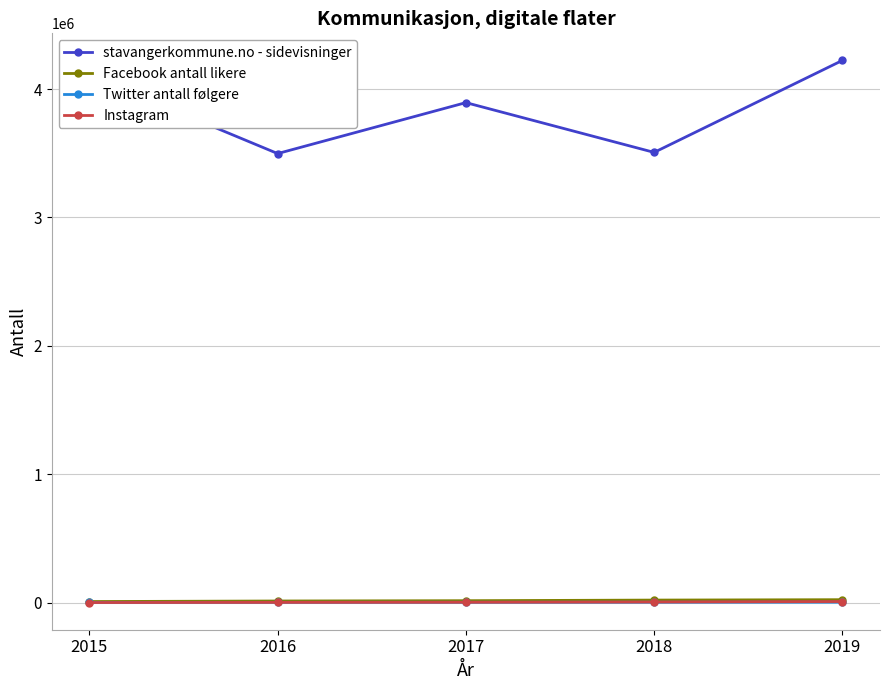

Which category has the highest value across all series?

2019